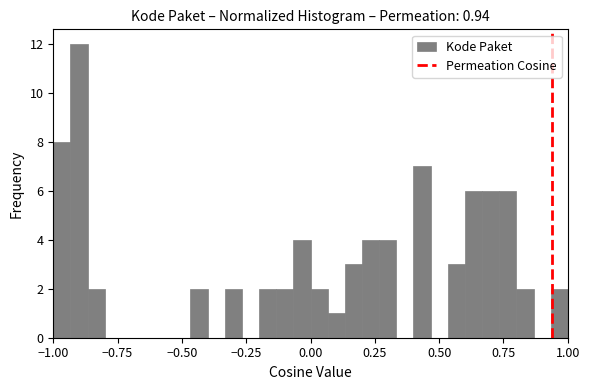

Around what value on the x-axis is the tallest bar? Give the approximate position of its centre, as read against the axis.

-0.90